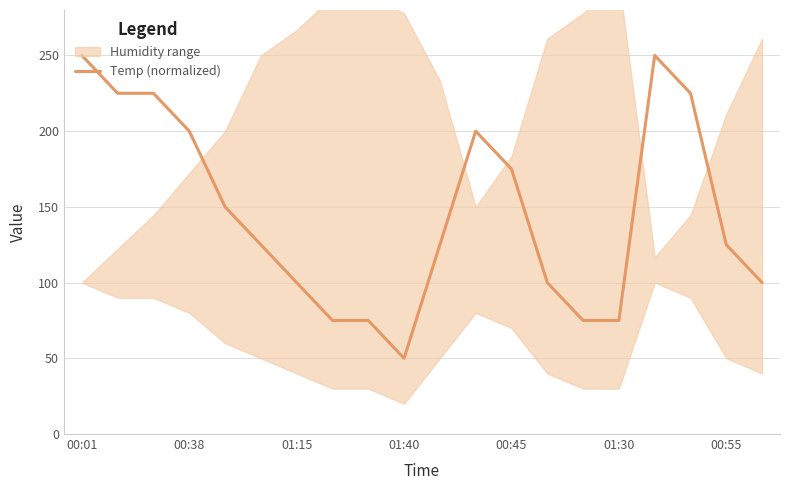

What is the sum of all values?

2925.0